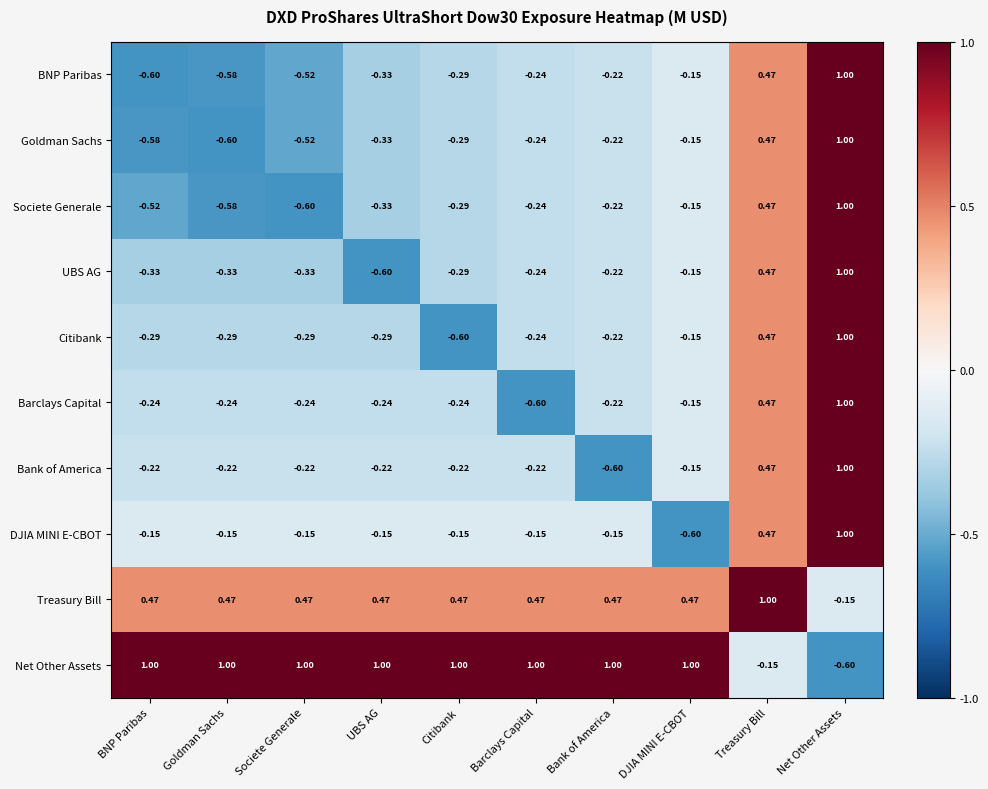

Which series changed the most between Societe Generale and Treasury Bill?

Net Other Assets